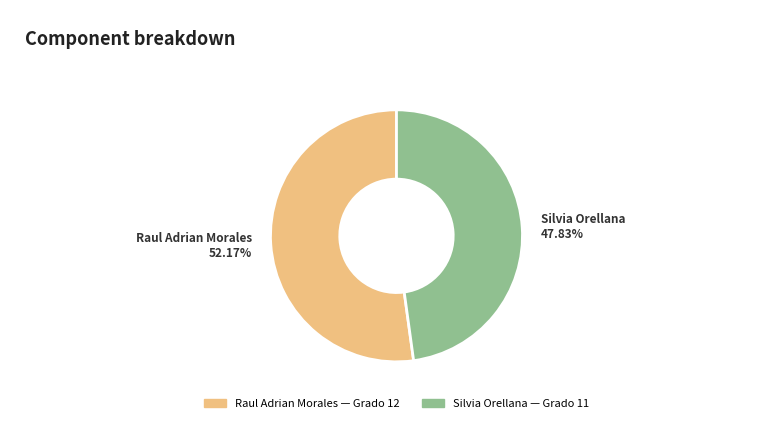

Is there a majority slice in this chart?

Yes